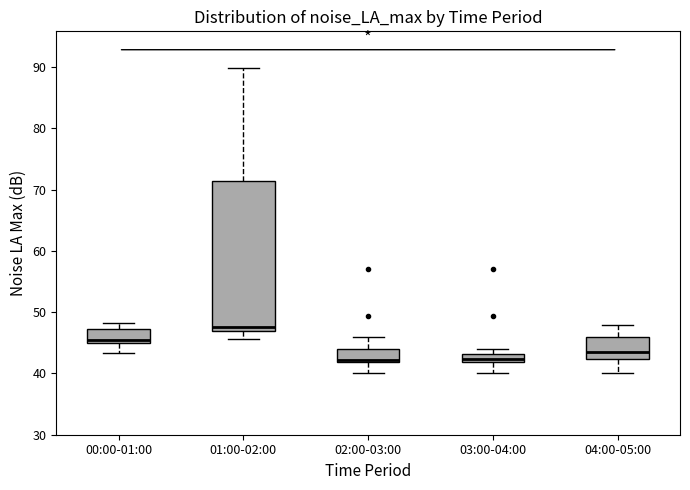

Comparing the boxes themselves (not the whiskers), which one is the tallest?

01:00-02:00